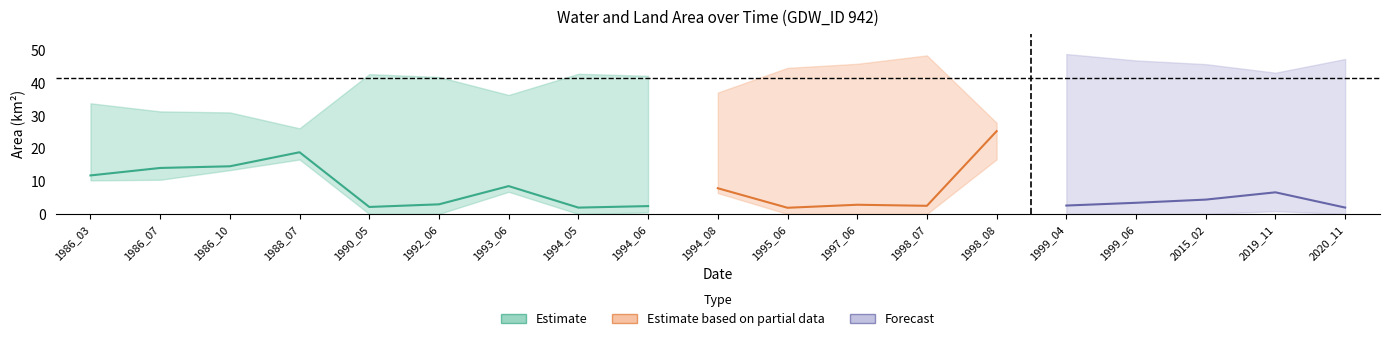

What is the sum of the landArea values at 1986_07 and 1995_06?

15.9